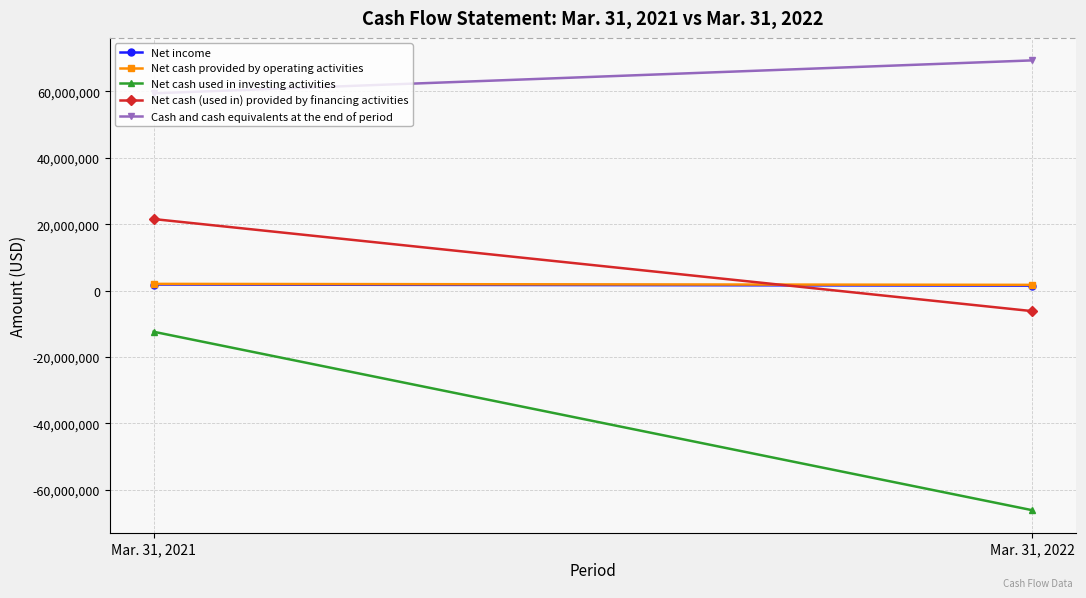

At which label does Net cash provided by operating activities reach its peak?

Mar. 31, 2021